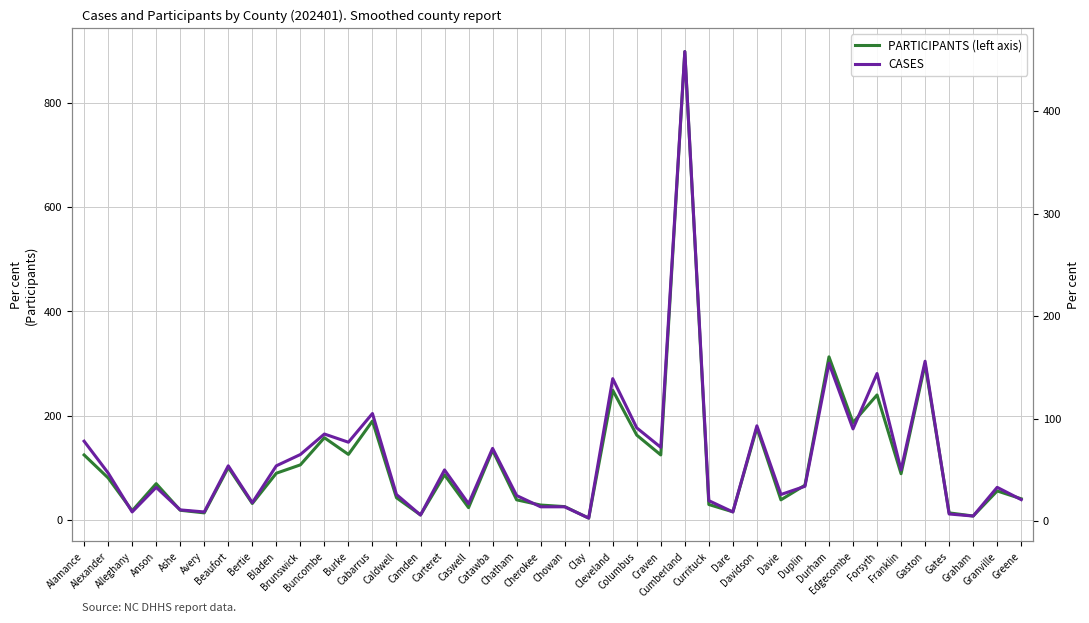

What is the minimum value for CASES?

3